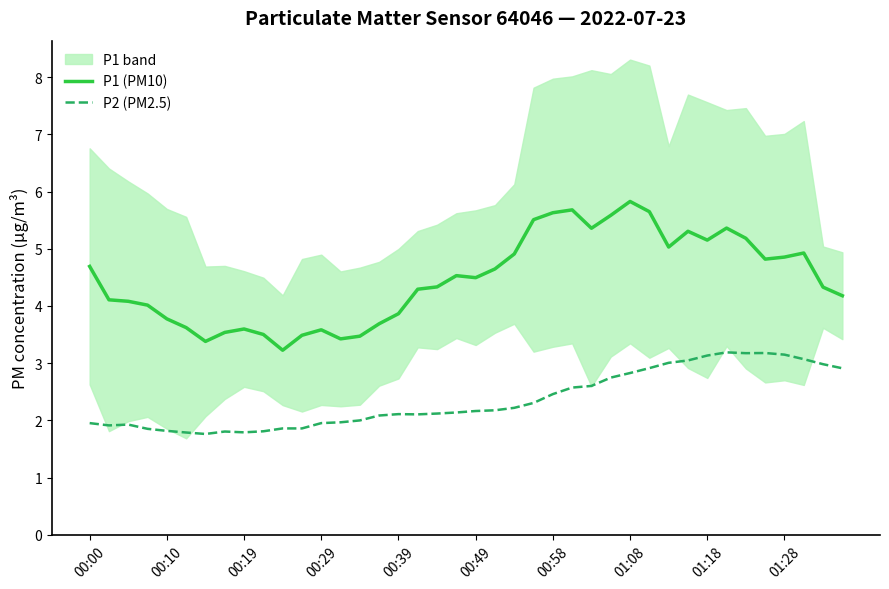

True or false: P1 (PM10) and P2 (PM2.5) cross at least once.

False